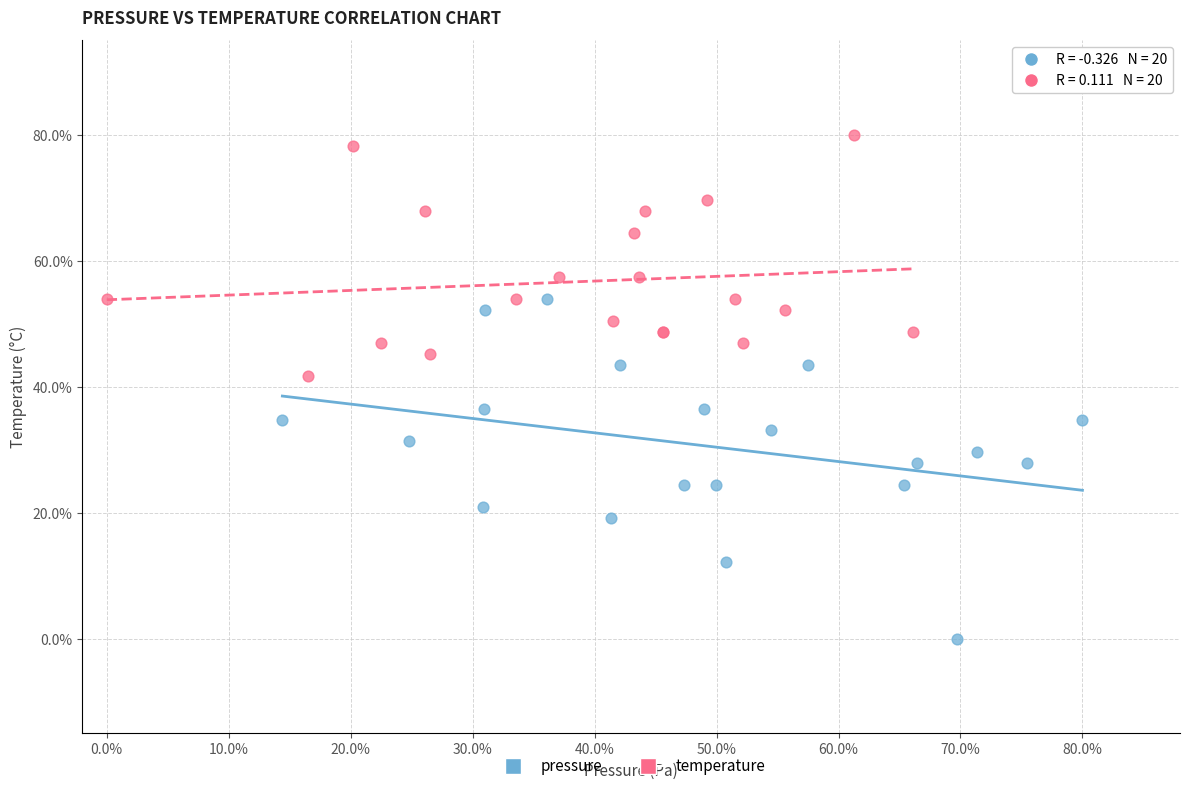

What are all the series names shown in the legend?

pressure, temperature